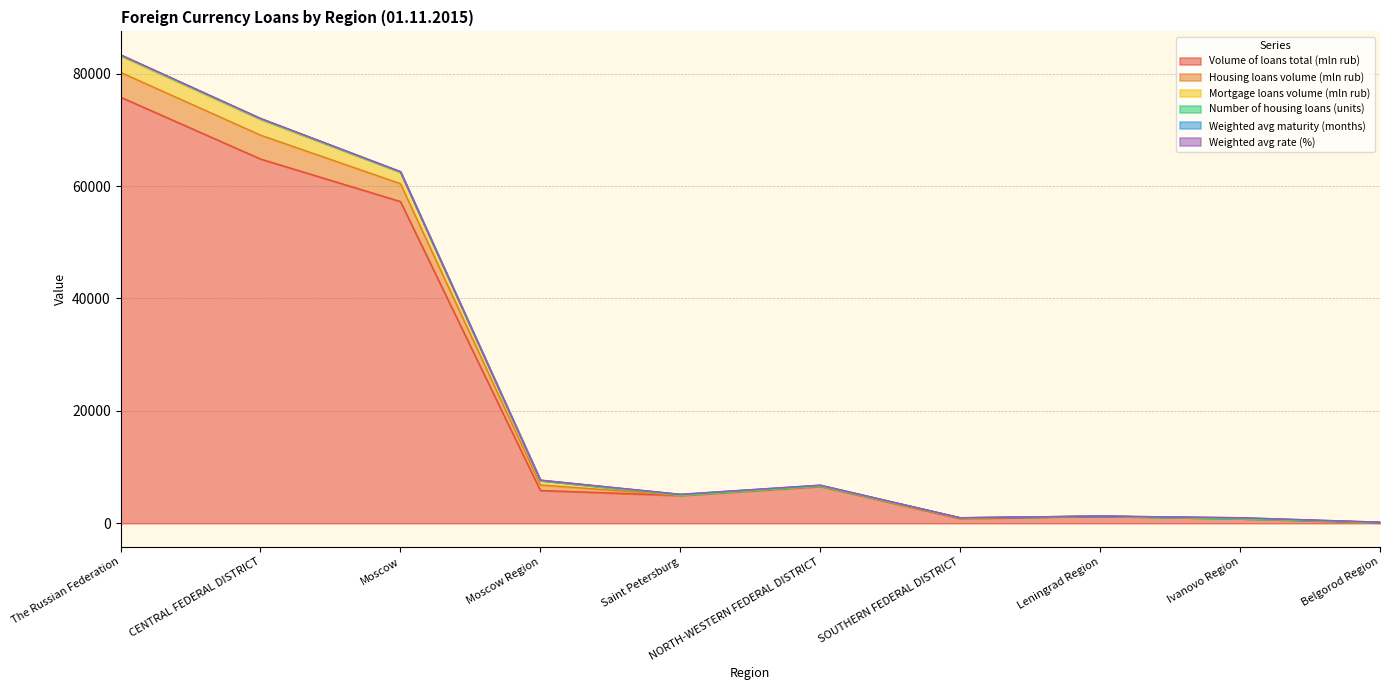

Where is the first local maximum for Volume of loans total (mln rub)?

NORTH-WESTERN FEDERAL DISTRICT